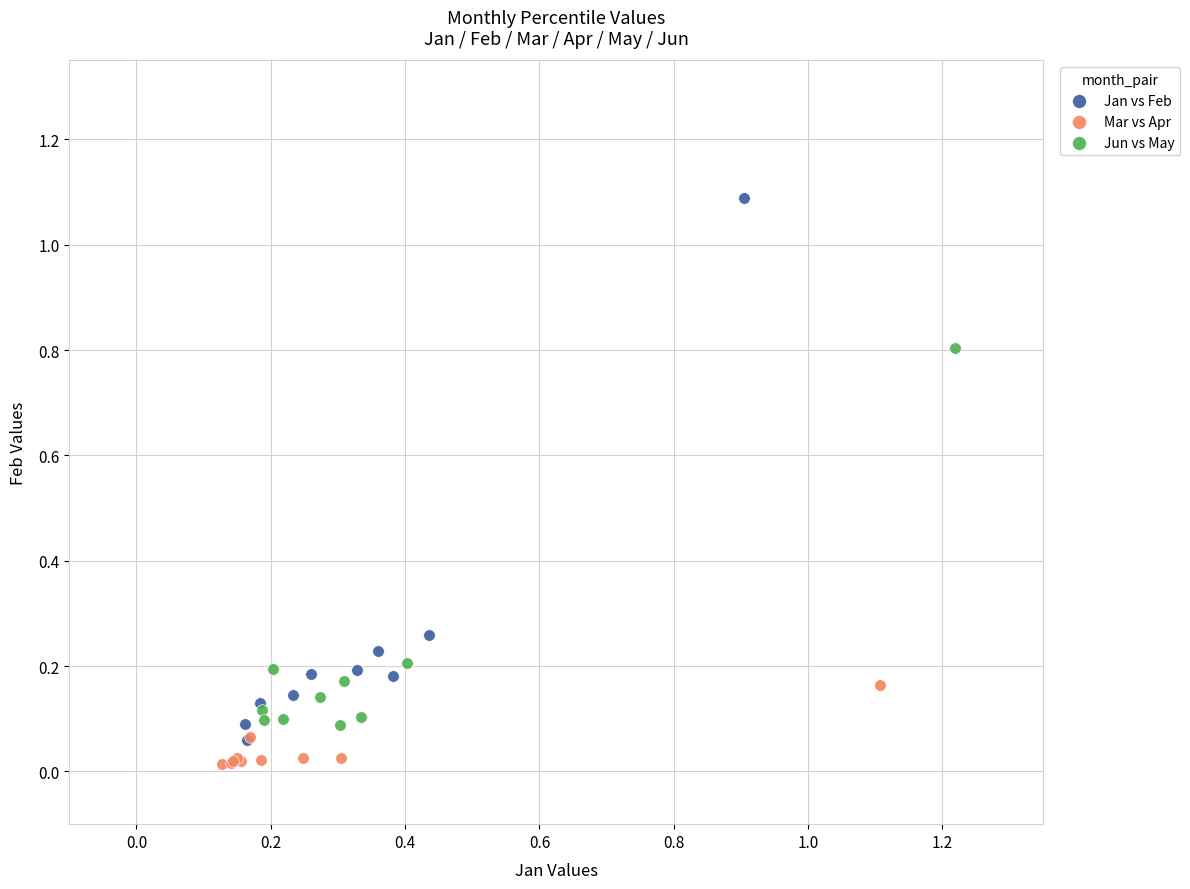

Which series has the widest spread of Y values?

Jan vs Feb